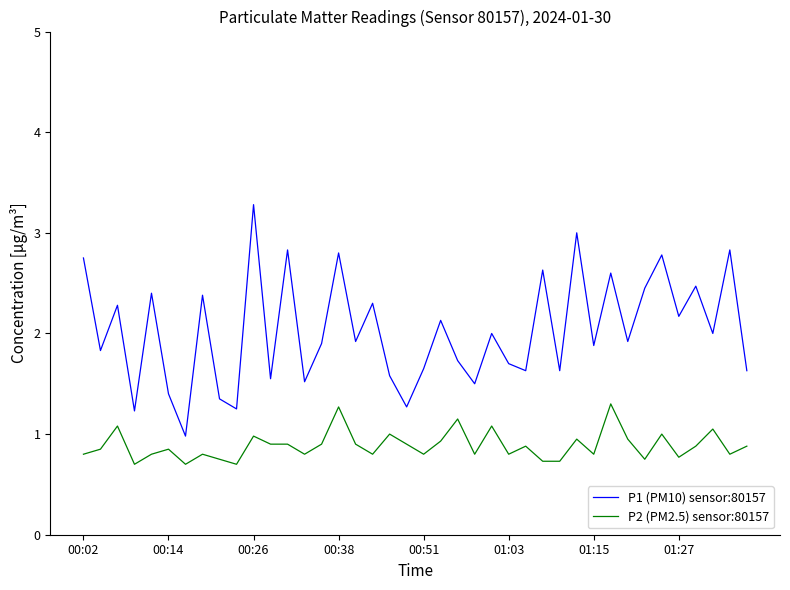

True or false: P1 (PM10) sensor:80157 and P2 (PM2.5) sensor:80157 cross at least once.

False